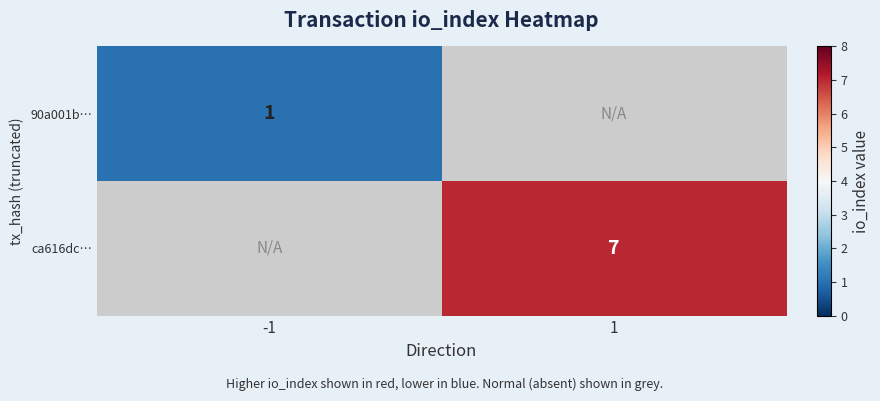

The ca616dc… series shows 7 at 1. True or false?

True